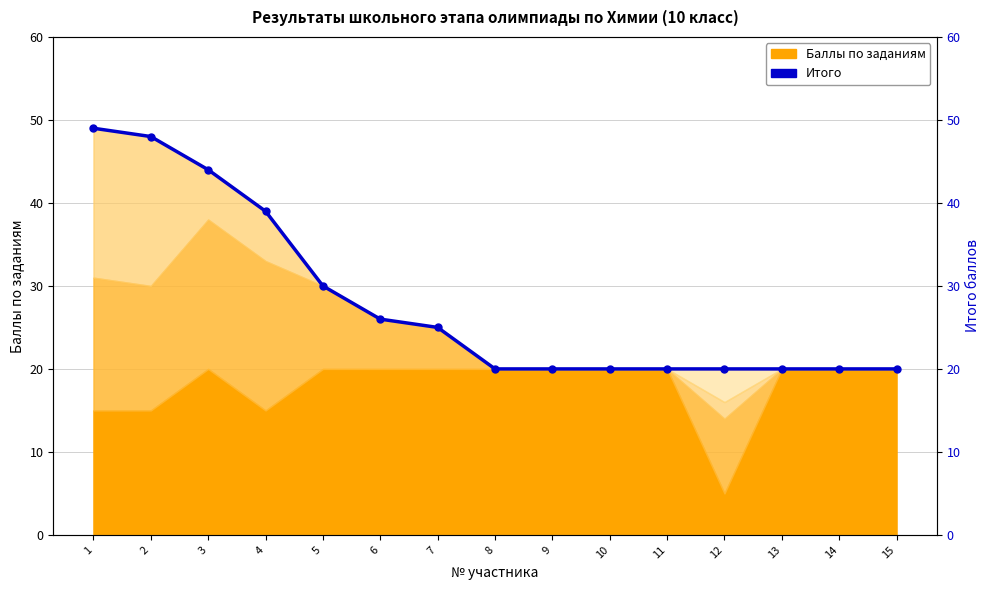

What is the greatest value displayed?

49